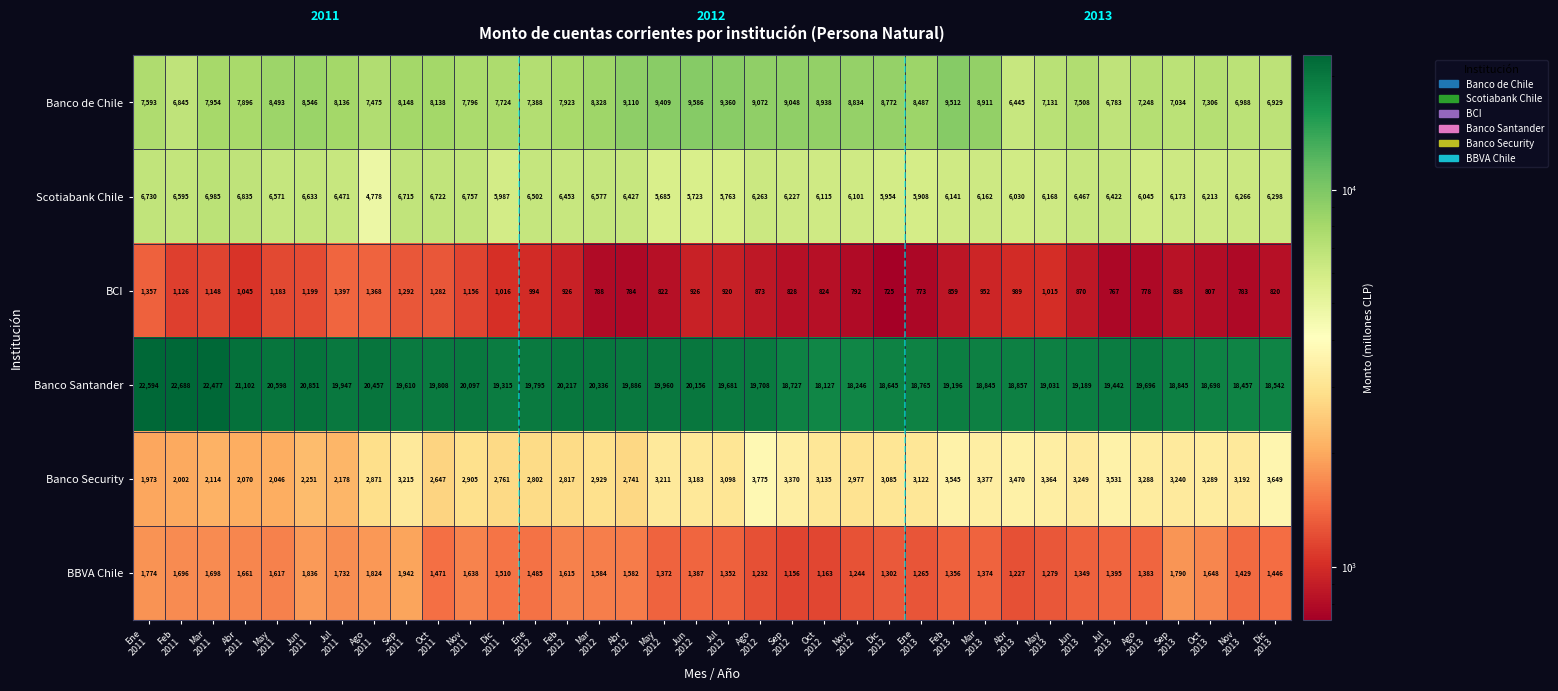

What is the highest value of the Banco Security series?

3775